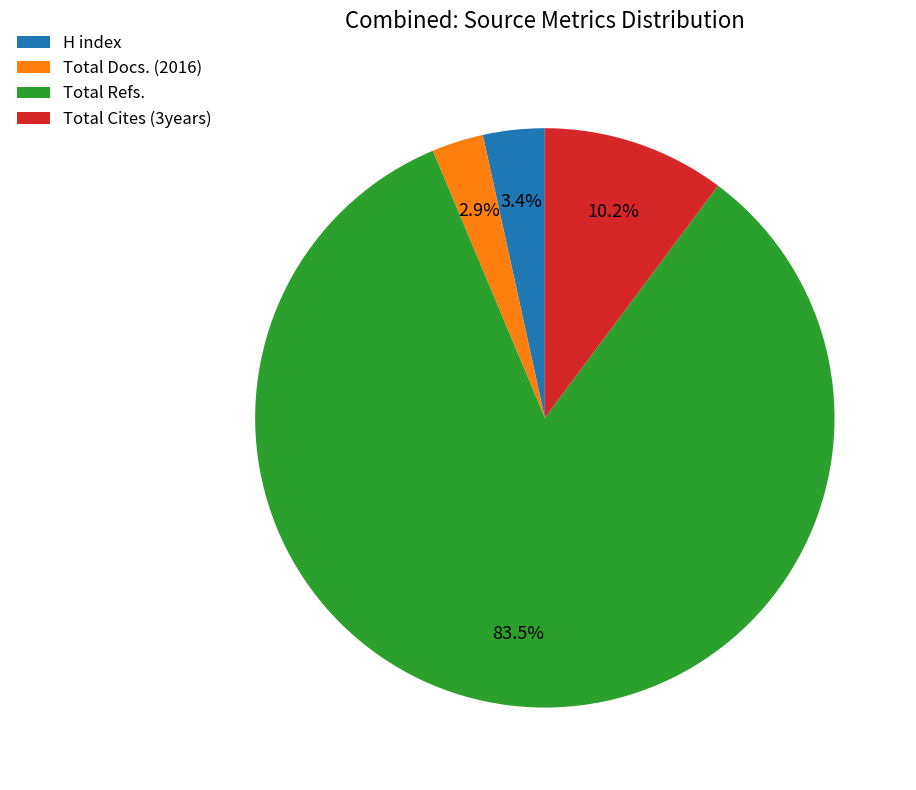

What is the largest slice in the pie chart?

Total Refs.